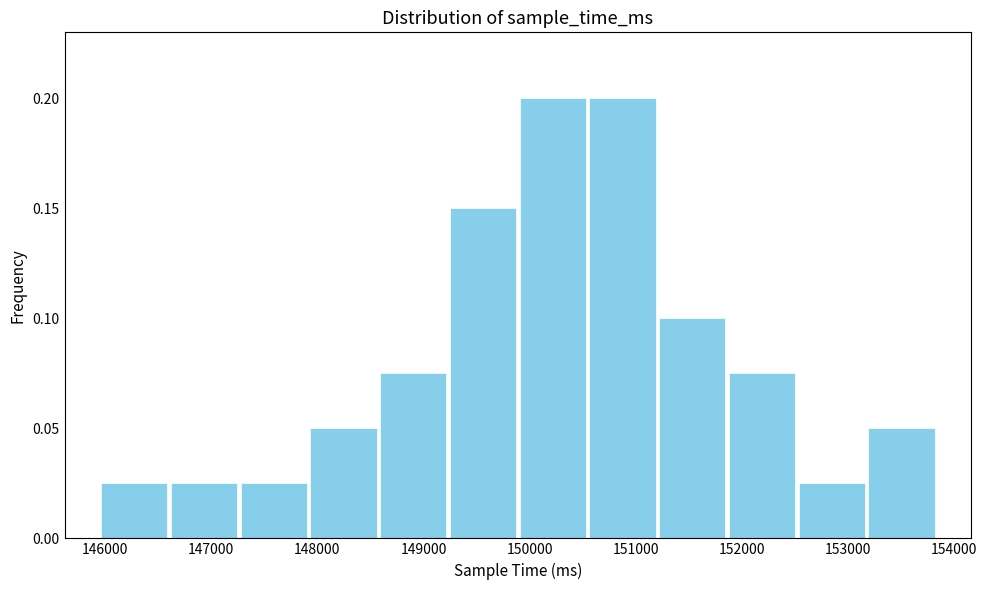

Reading left to right, transcribe this chart: for each bar, give the range it covers on the x-axis and its height. Neither the bar edges nor the heights are printed on the chart, so give them approximately, as read against the axes.

145900 to 146600: 0.025
146600 to 147300: 0.025
147300 to 147900: 0.025
147900 to 148600: 0.050
148600 to 149200: 0.075
149200 to 149900: 0.150
149900 to 150500: 0.200
150500 to 151200: 0.200
151200 to 151900: 0.100
151900 to 152500: 0.075
152500 to 153200: 0.025
153200 to 153800: 0.050